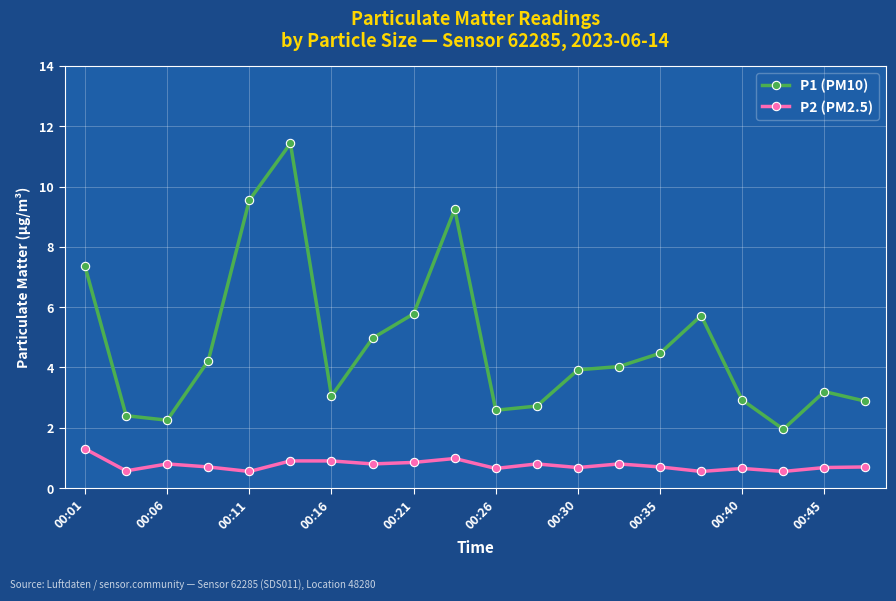

List the series in order of their peak value, lowest first.

P2 (PM2.5), P1 (PM10)